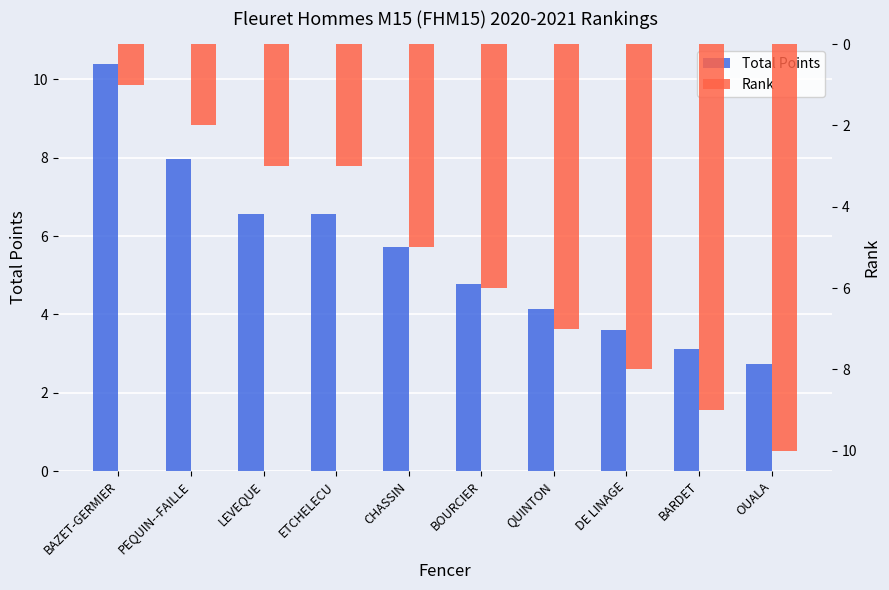

The value of Total Points at DE LINAGE is 1.5. True or false?

False